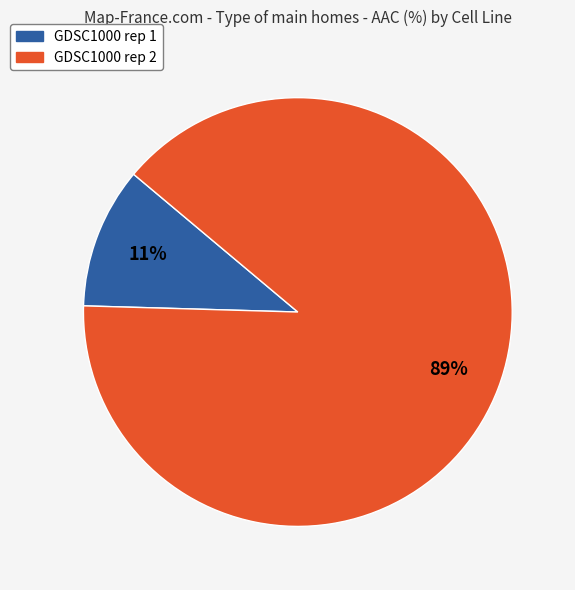

Which has a higher value, GDSC1000 rep 1 or GDSC1000 rep 2?

GDSC1000 rep 2